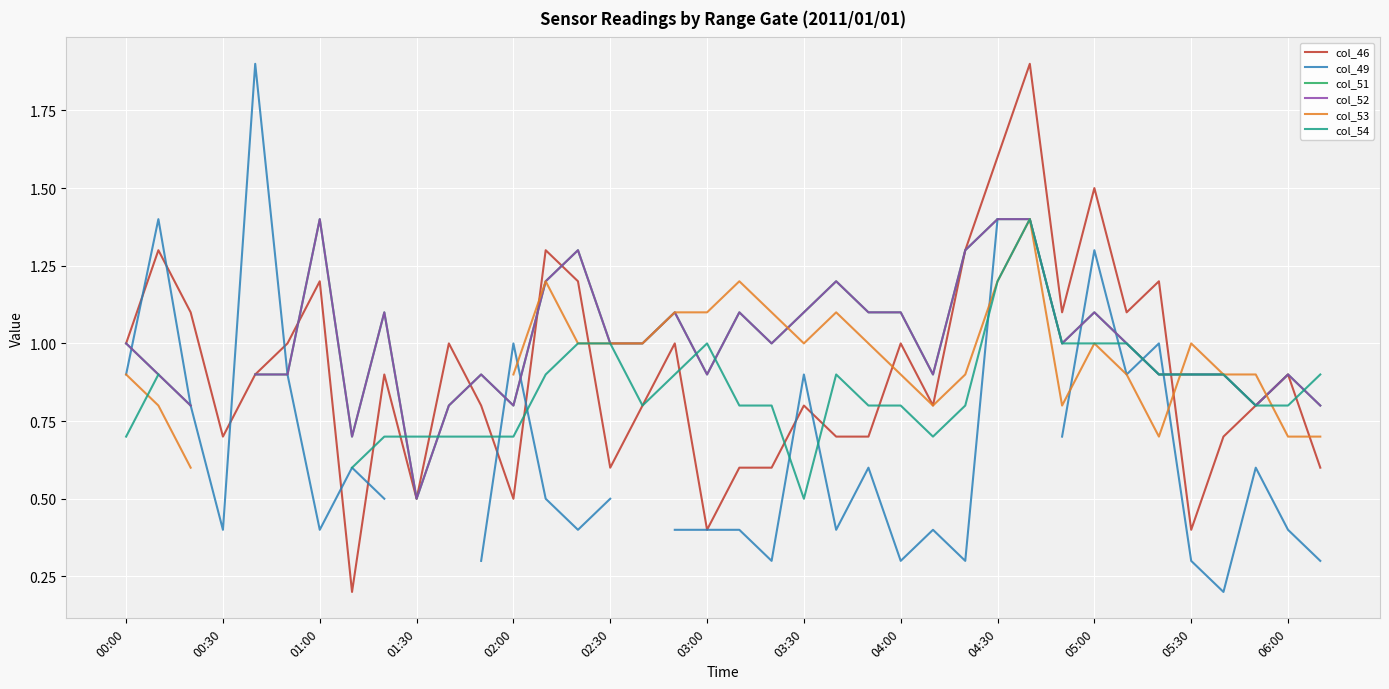

How many interior local peaks does the col_46 series have?

12